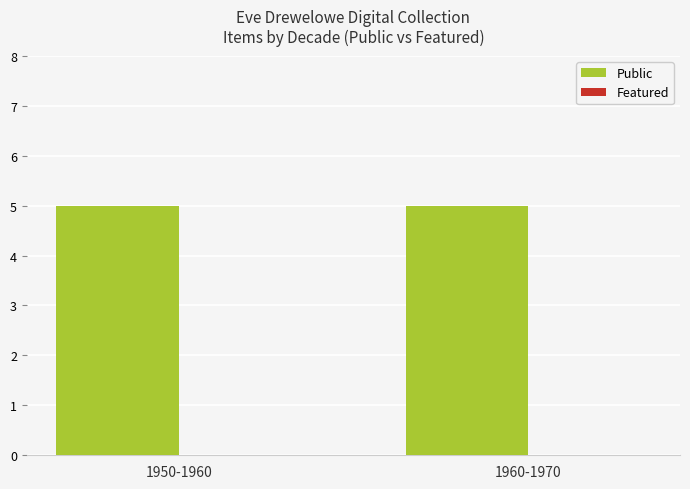

Rank the categories by Featured value from lowest to highest.

1950-1960, 1960-1970